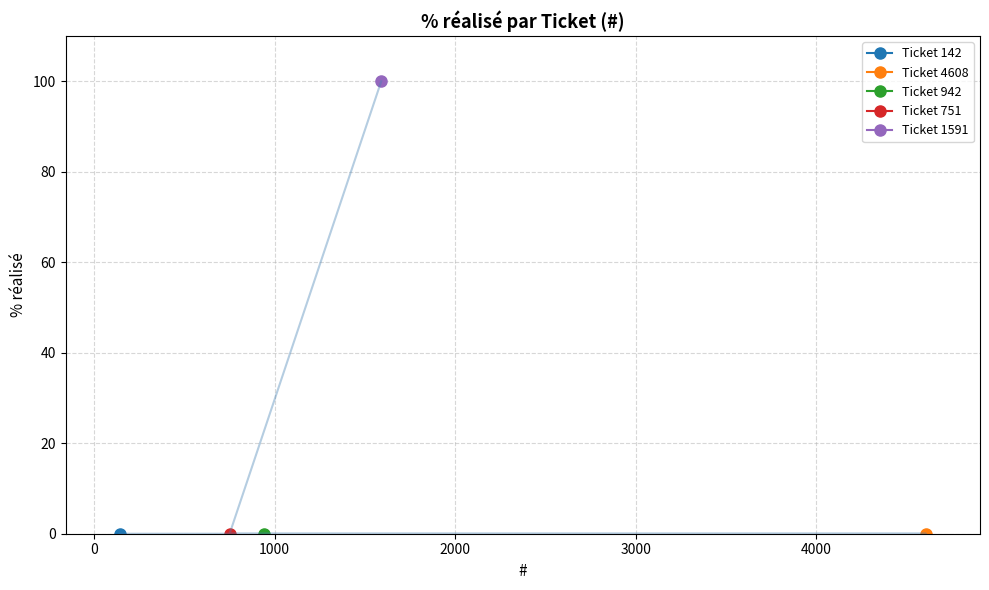

True or false: the data has more than 1 interior local peaks.

False